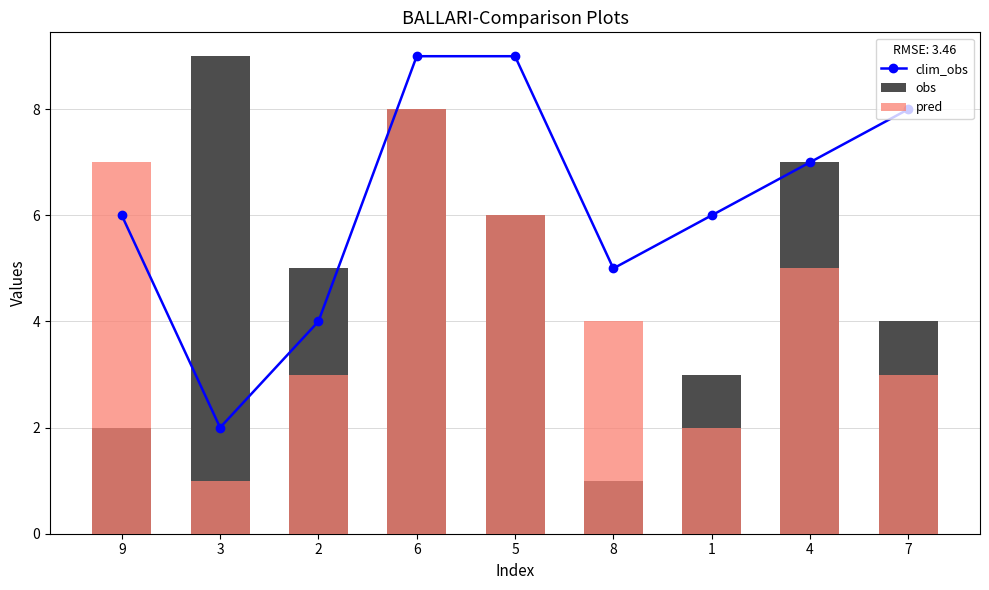

Are the bars grouped side by side (vs. stacked)?

Yes